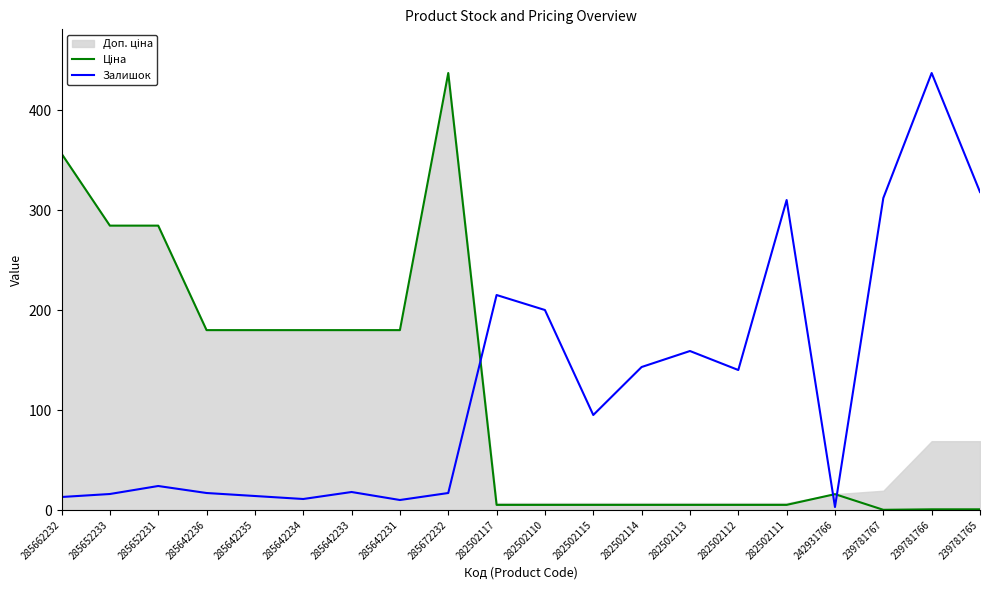

Which series has the largest total across all categories?

Залишок